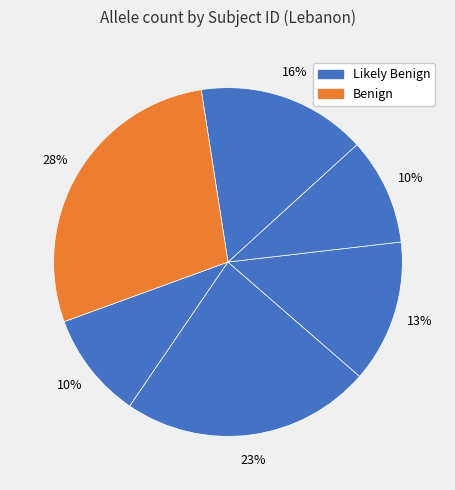

How many slices are in this pie chart?

6